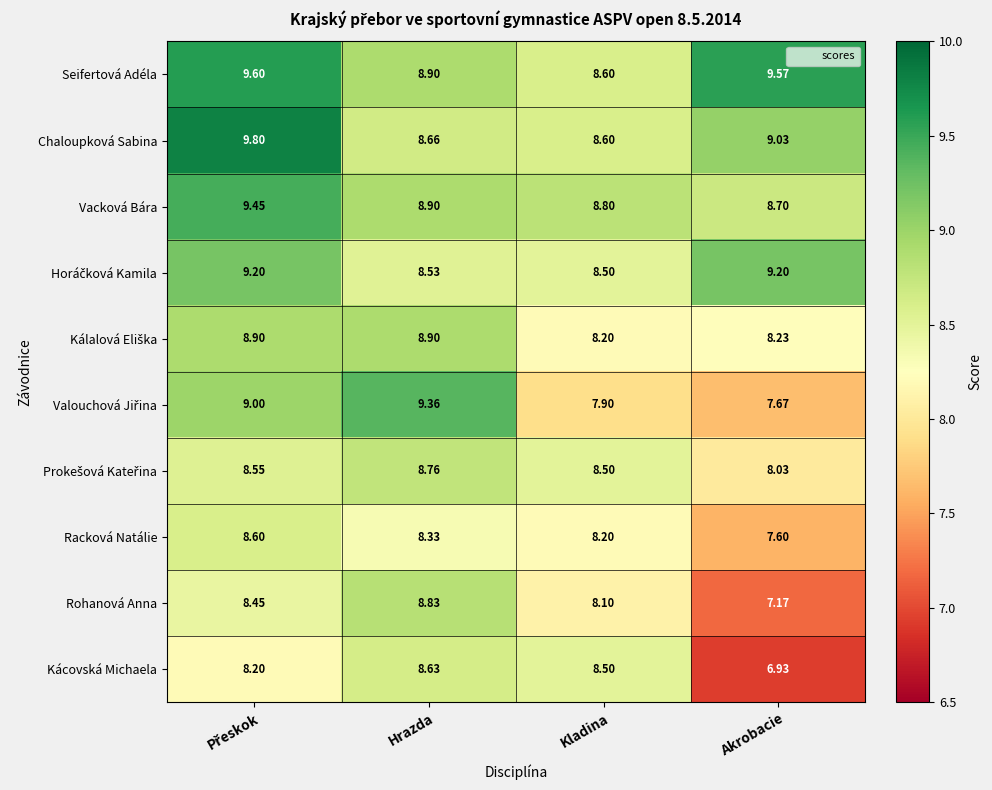

At which category does the chart reach its minimum across all series?

Akrobacie